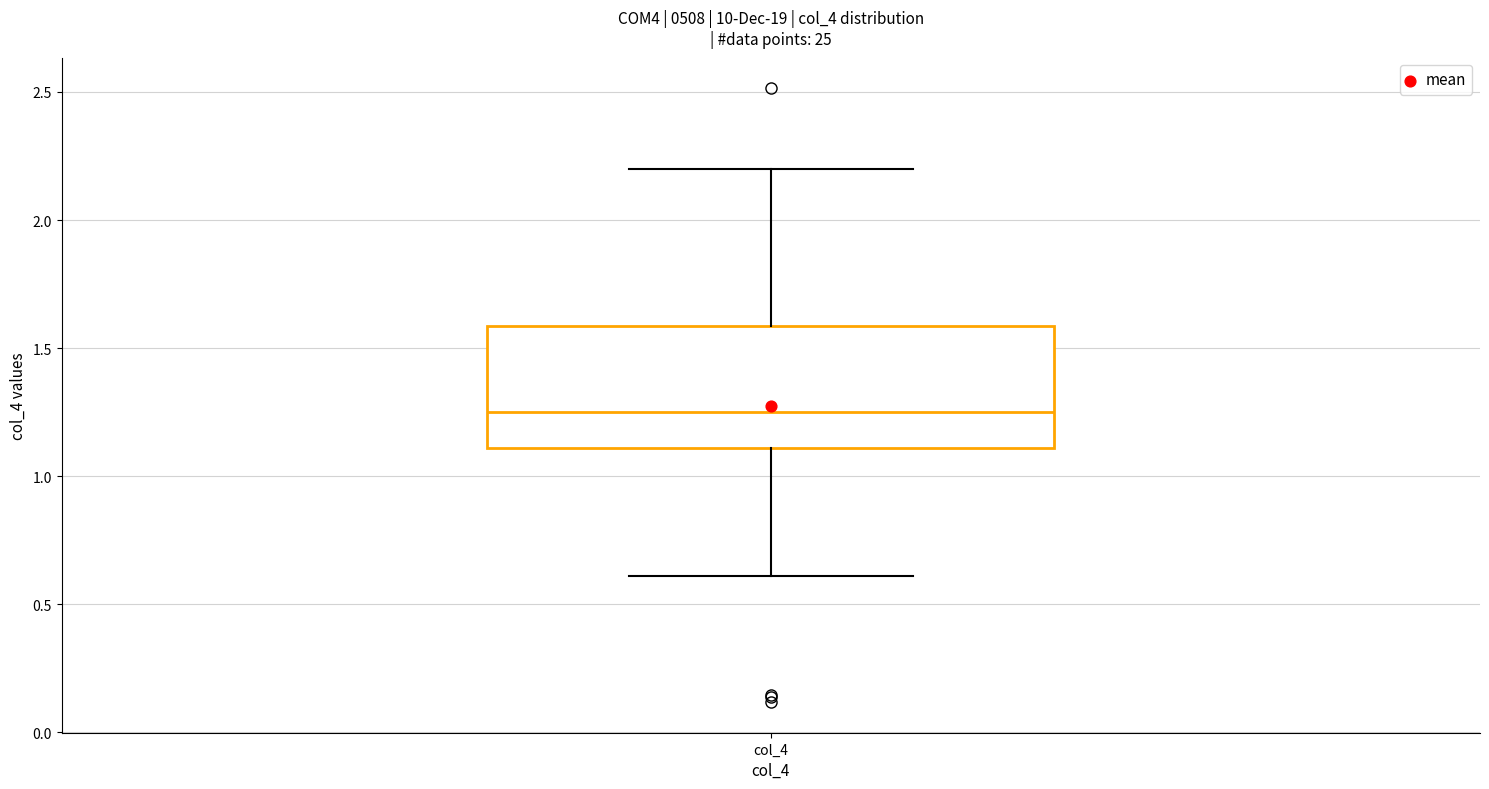

Read this box plot against the y-axis: the position of the median line, the range covered by the box, and the ends of both whiskers. The values are not printed on the chart, so give them approximately, as read against the axis.

median 1.25, box 1.10 to 1.60, whiskers 0.60 to 2.20